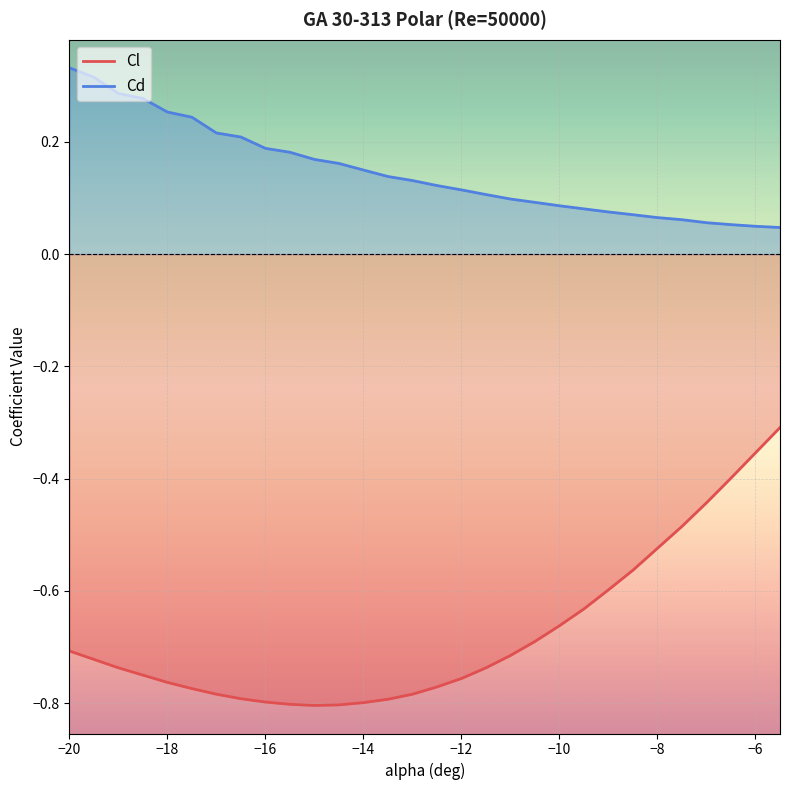

What is the maximum value for Cl?

-0.3